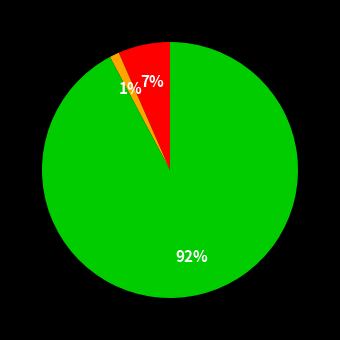

How many slices are in this pie chart?

3